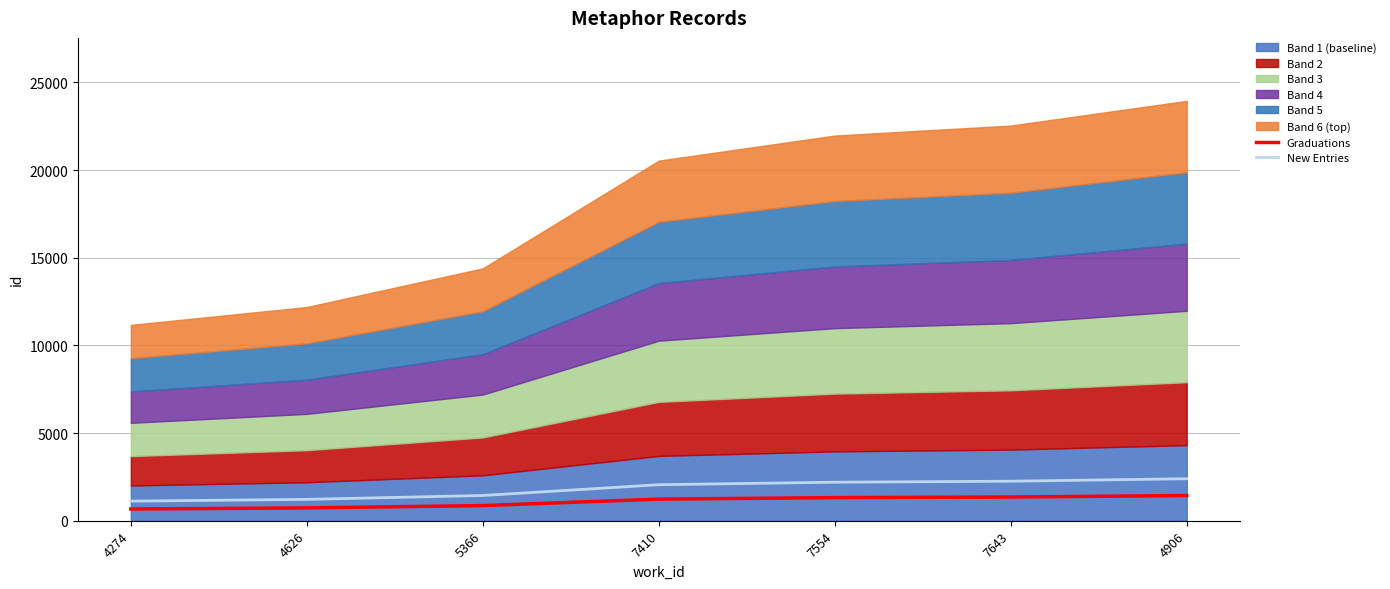

What is the maximum value for New Entries?

2395.1